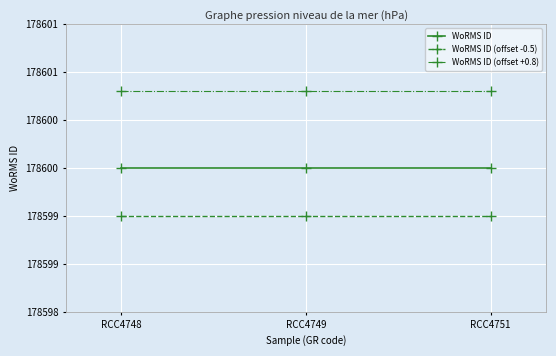

What is the smallest value displayed?

178599.5